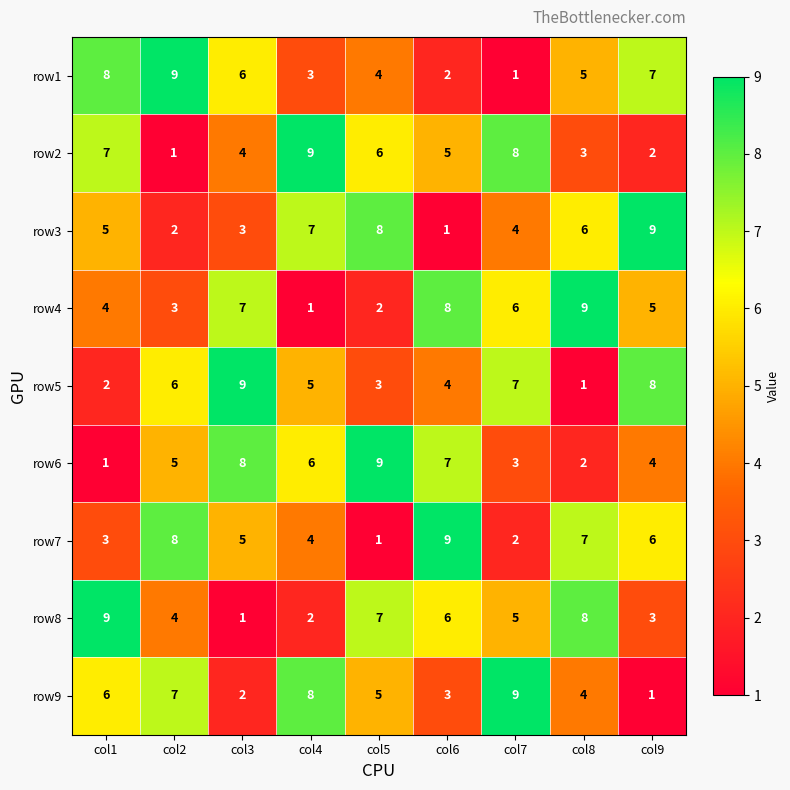

Which category has the lowest value in the row1 series?

col7